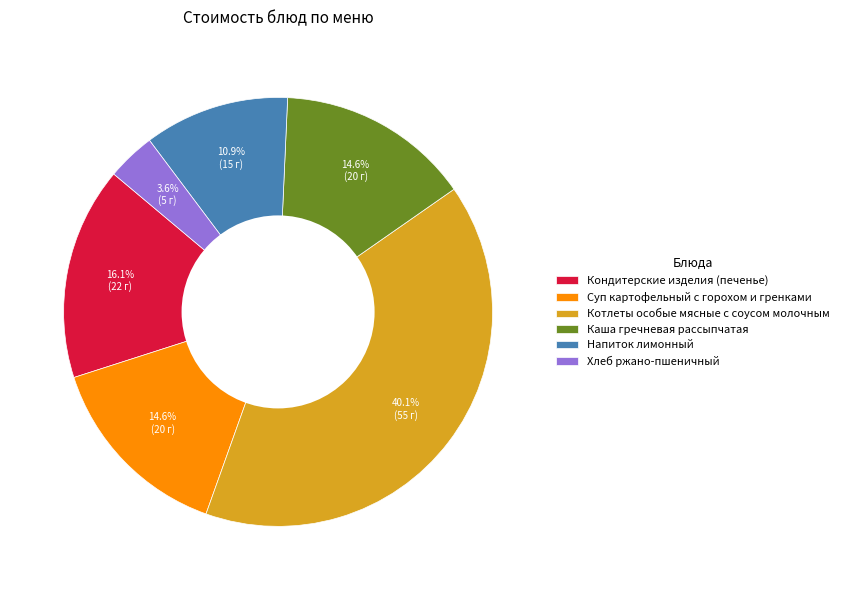

Which slice is the largest?

Котлеты особые мясные с соусом молочным